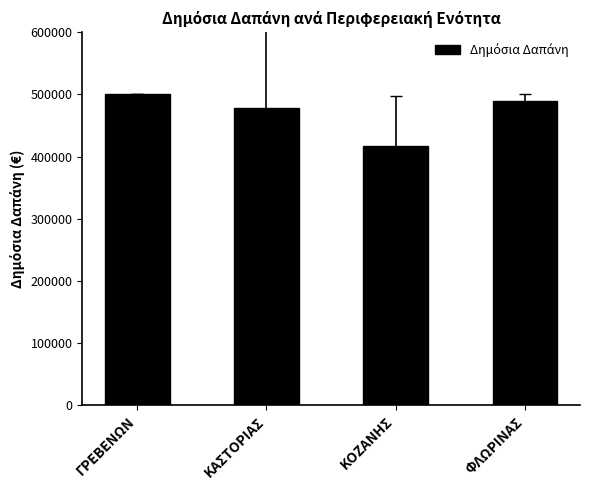

What is the sum of all values?

1885612.4